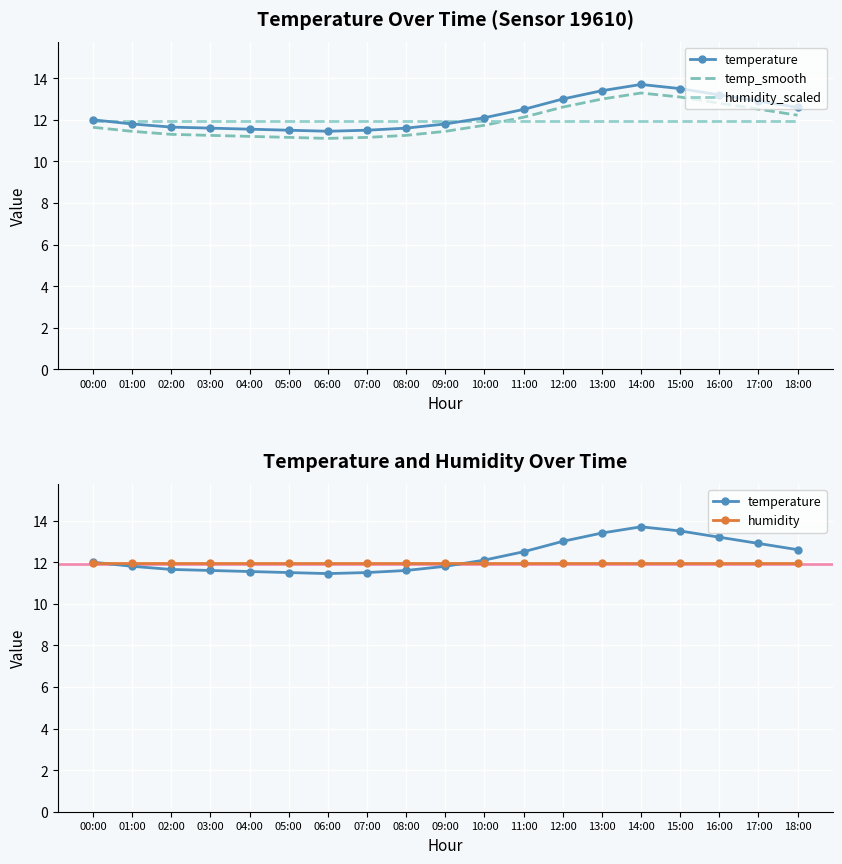

At which category does temp_smooth reach its first local valley?

06:00